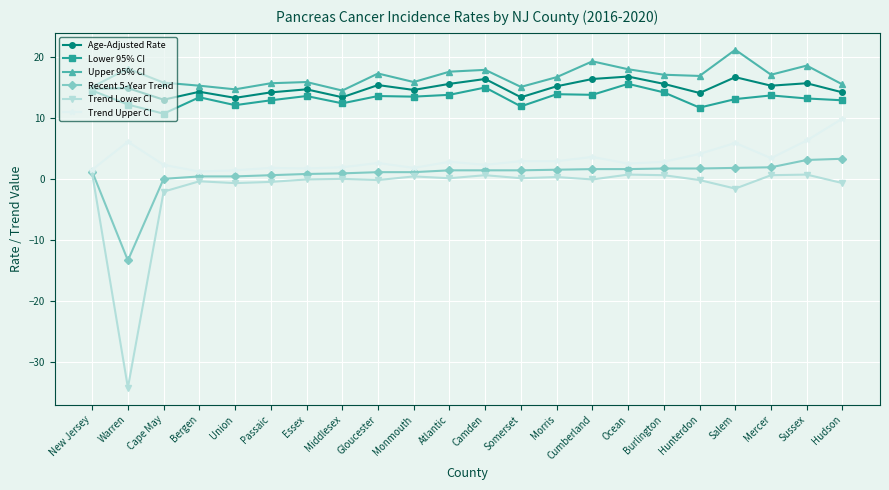

True or false: Lower 95% CI and Recent 5-Year Trend cross at least once.

False